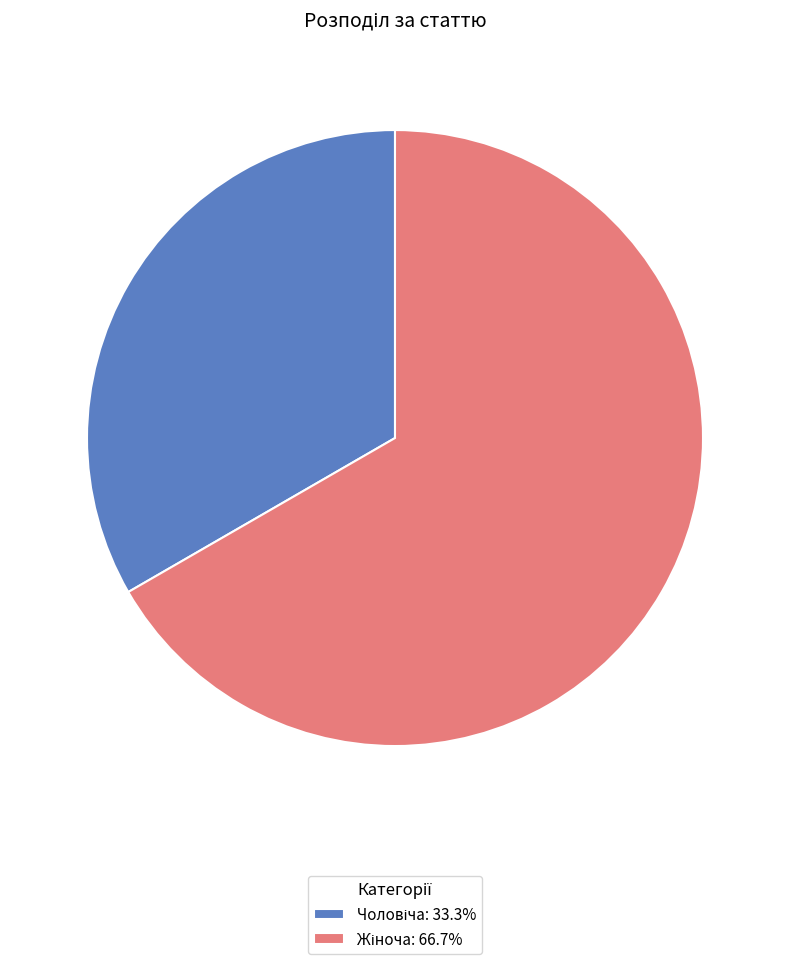

Is there any slice that represents more than half of the pie?

Yes